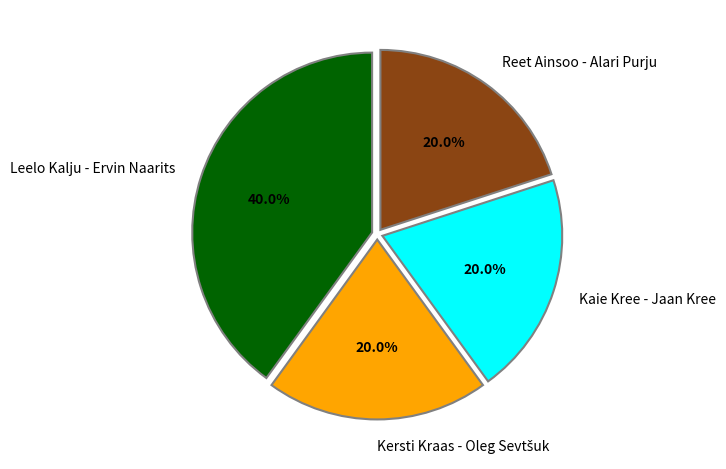

Which has a higher value, Leelo Kalju - Ervin Naarits or Reet Ainsoo - Alari Purju?

Leelo Kalju - Ervin Naarits